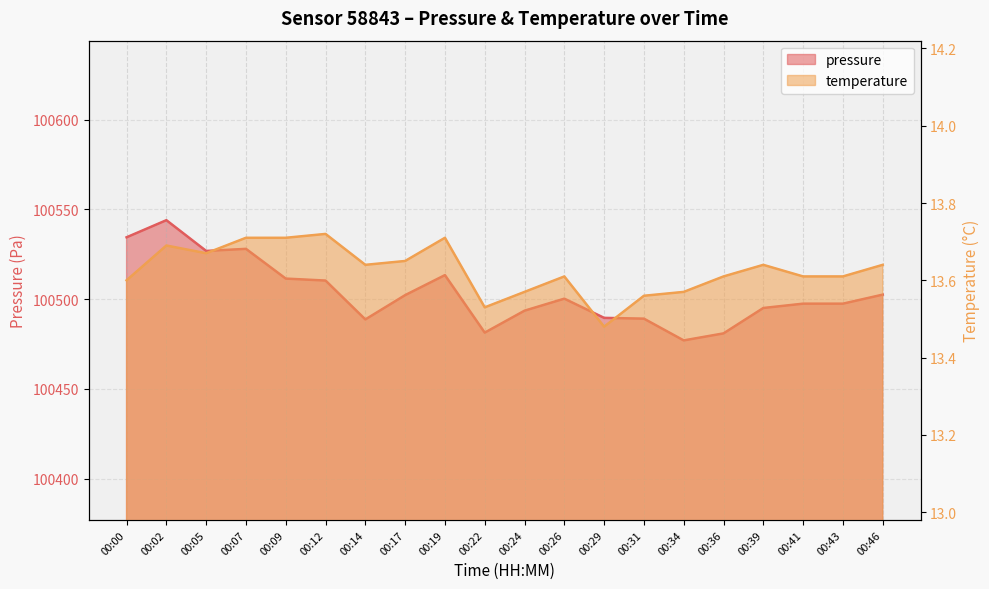

What is the average value of the pressure series?

100503.1